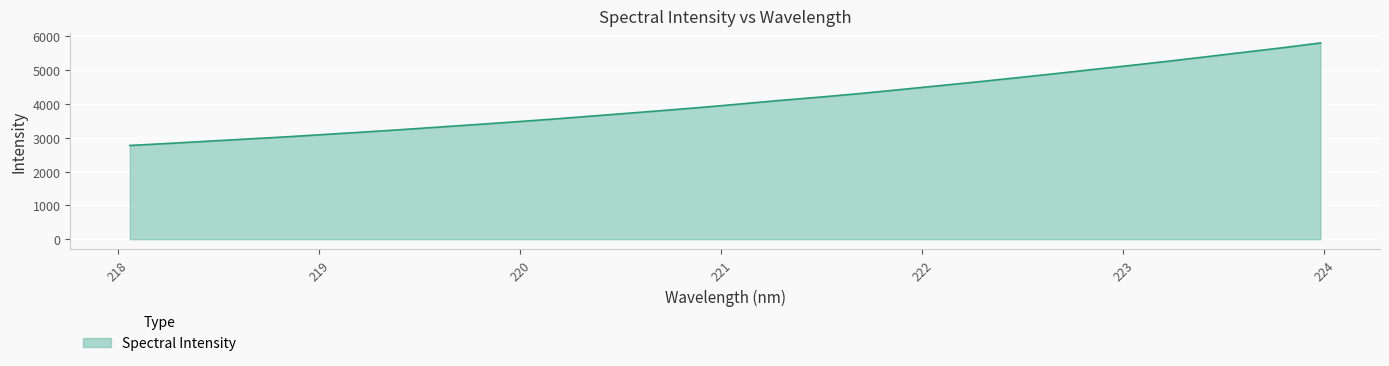

What is the smallest value displayed?

2772.8